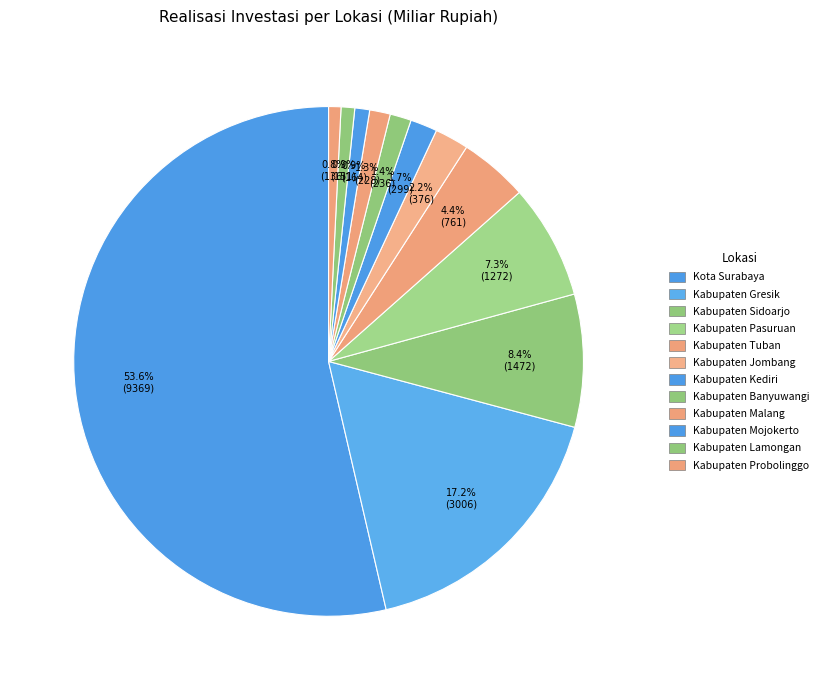

Does Kota Surabaya account for over 50% of the chart?

Yes